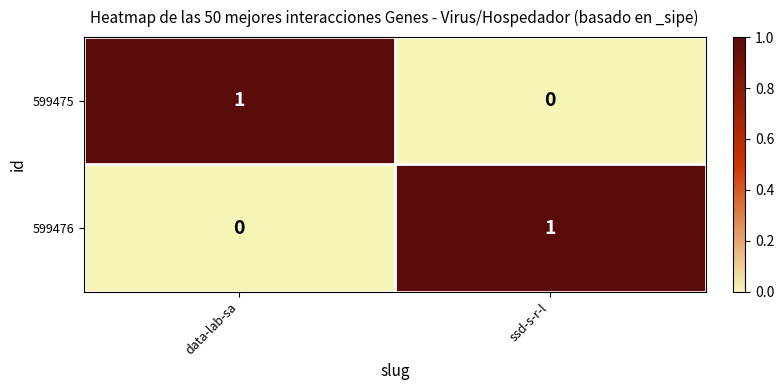

At which label does 599476 reach its minimum?

data-lab-sa